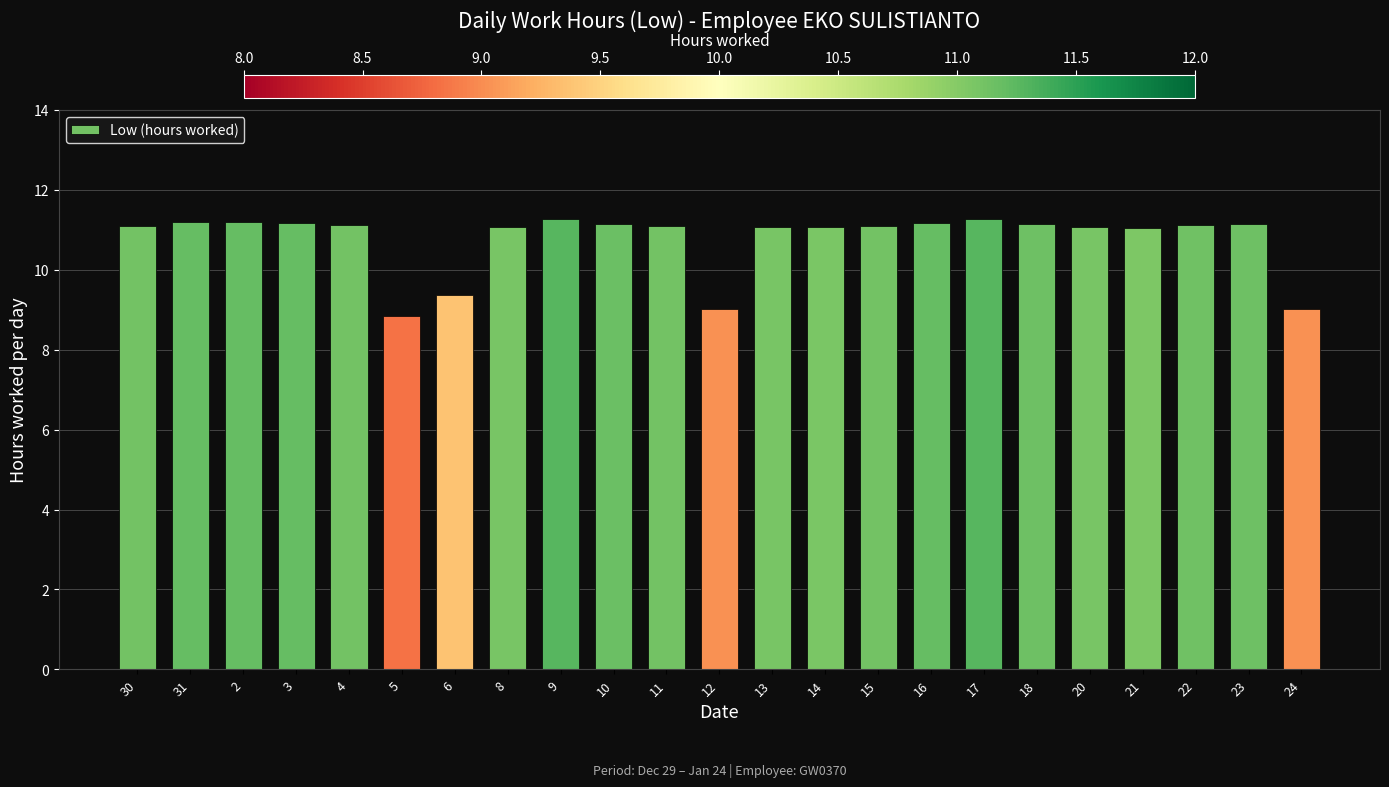

What is the average value?

10.8